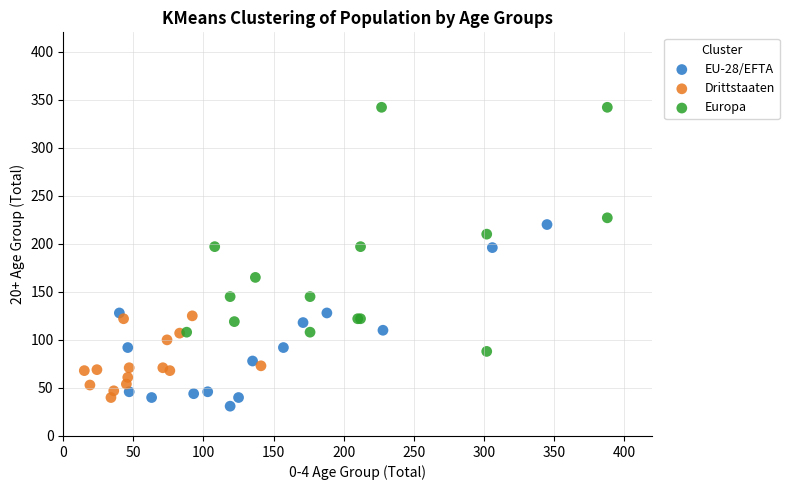

Which series reaches the maximum Y coordinate?

Europa